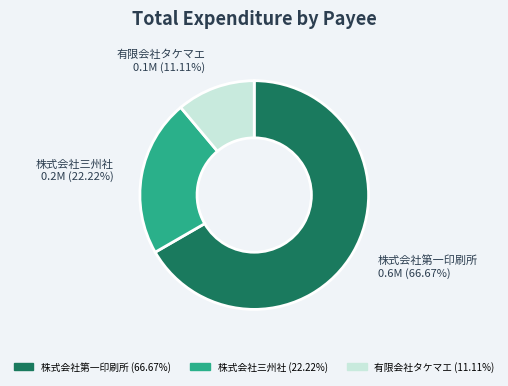

To the nearest percent, what percentage of the pie is 有限会社タケマエ?

11%